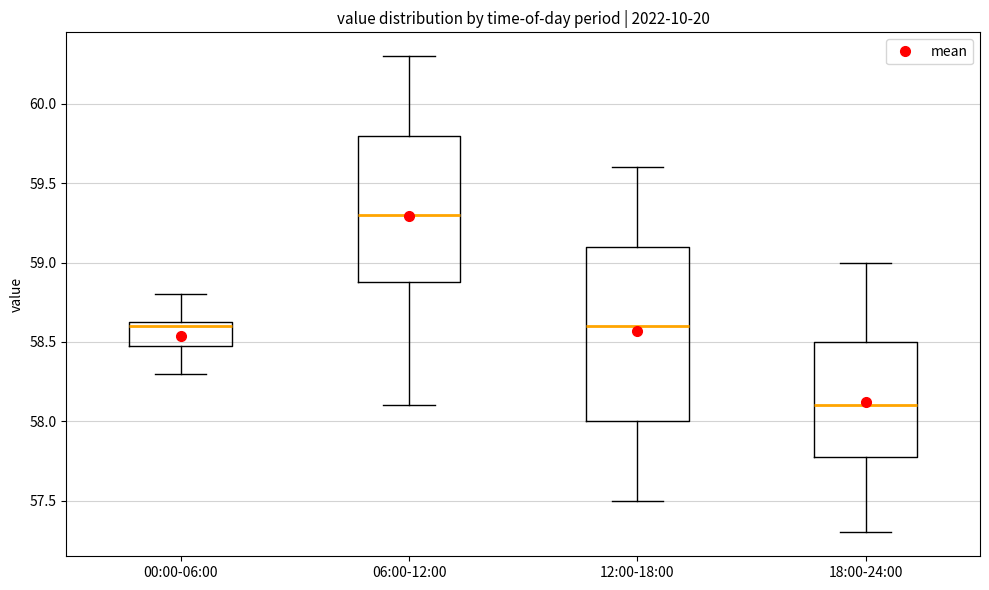

Which box has the lowest median line?

18:00-24:00